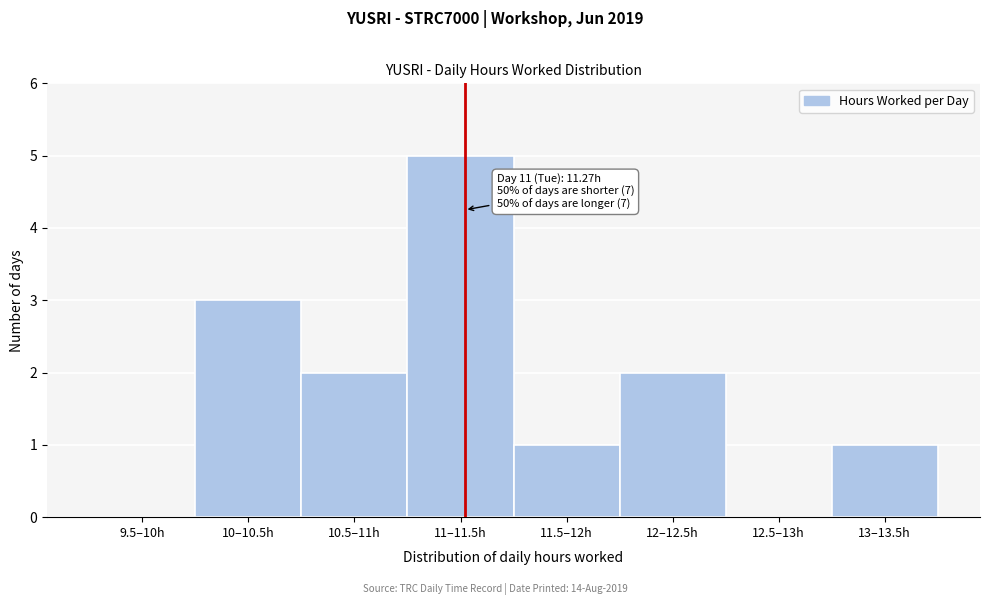

Reading right to left, extract all data points from this chart.

13–13.5h=1	12.5–13h=0	12–12.5h=2	11.5–12h=1	11–11.5h=5	10.5–11h=2	10–10.5h=3	9.5–10h=0